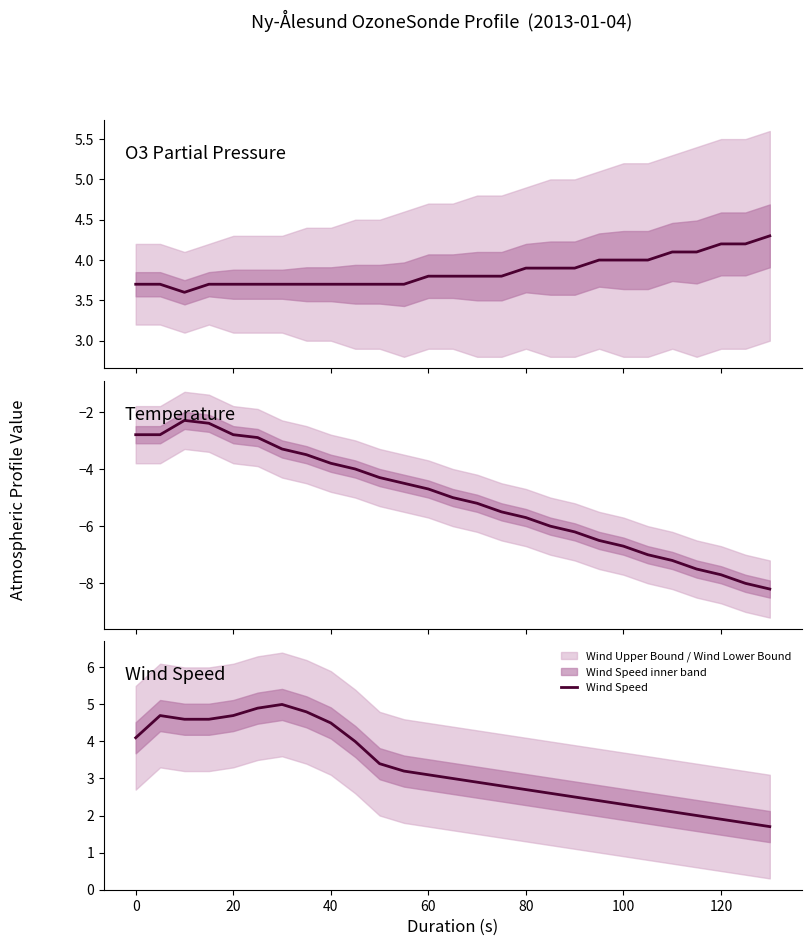

The Wind Speed series shows 1.9 at 120. True or false?

True